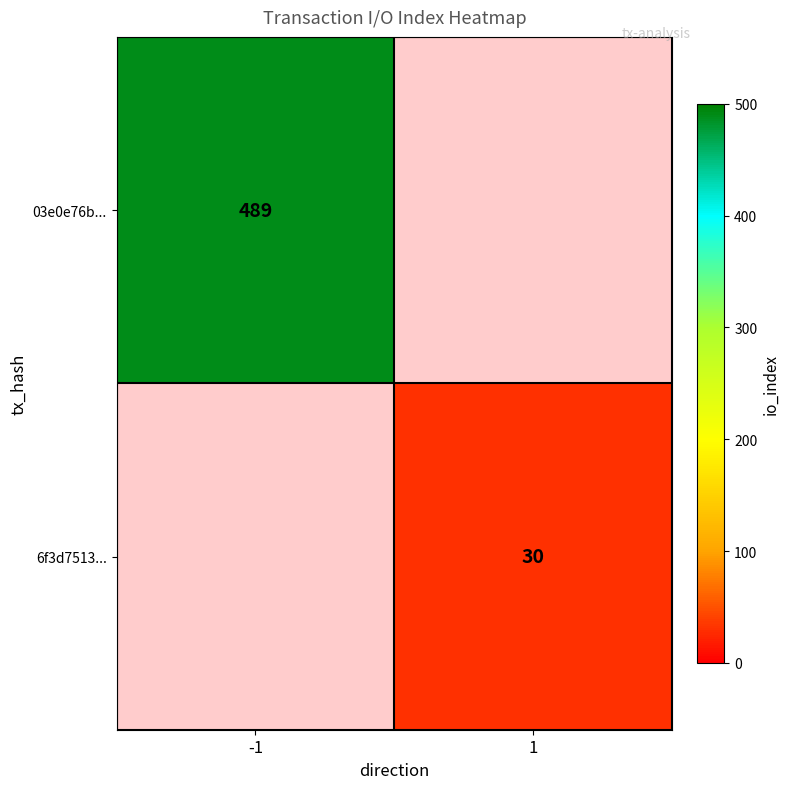

True or false: 03e0e76b... has a value of 489 at -1.

True